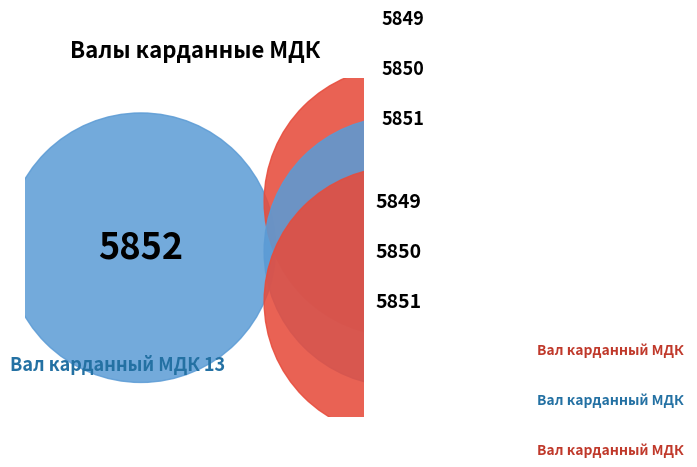

To the nearest percent, what percentage of the pie is Вал карданный МДК 130Б-42.50.016?

25%